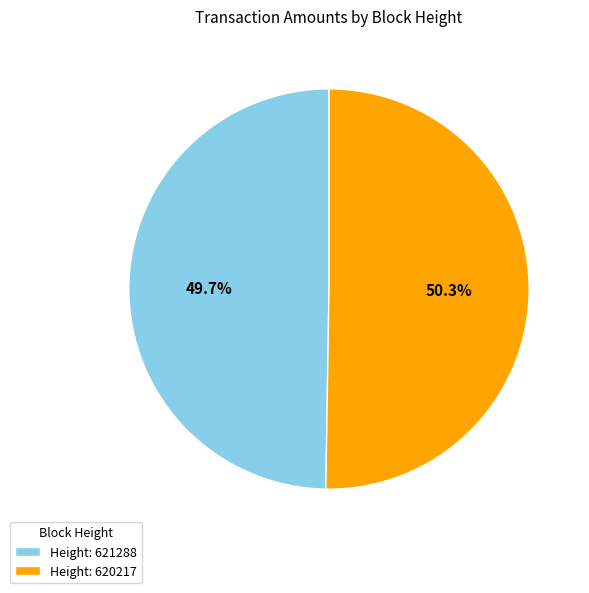

Which slice is the largest?

Height: 620217